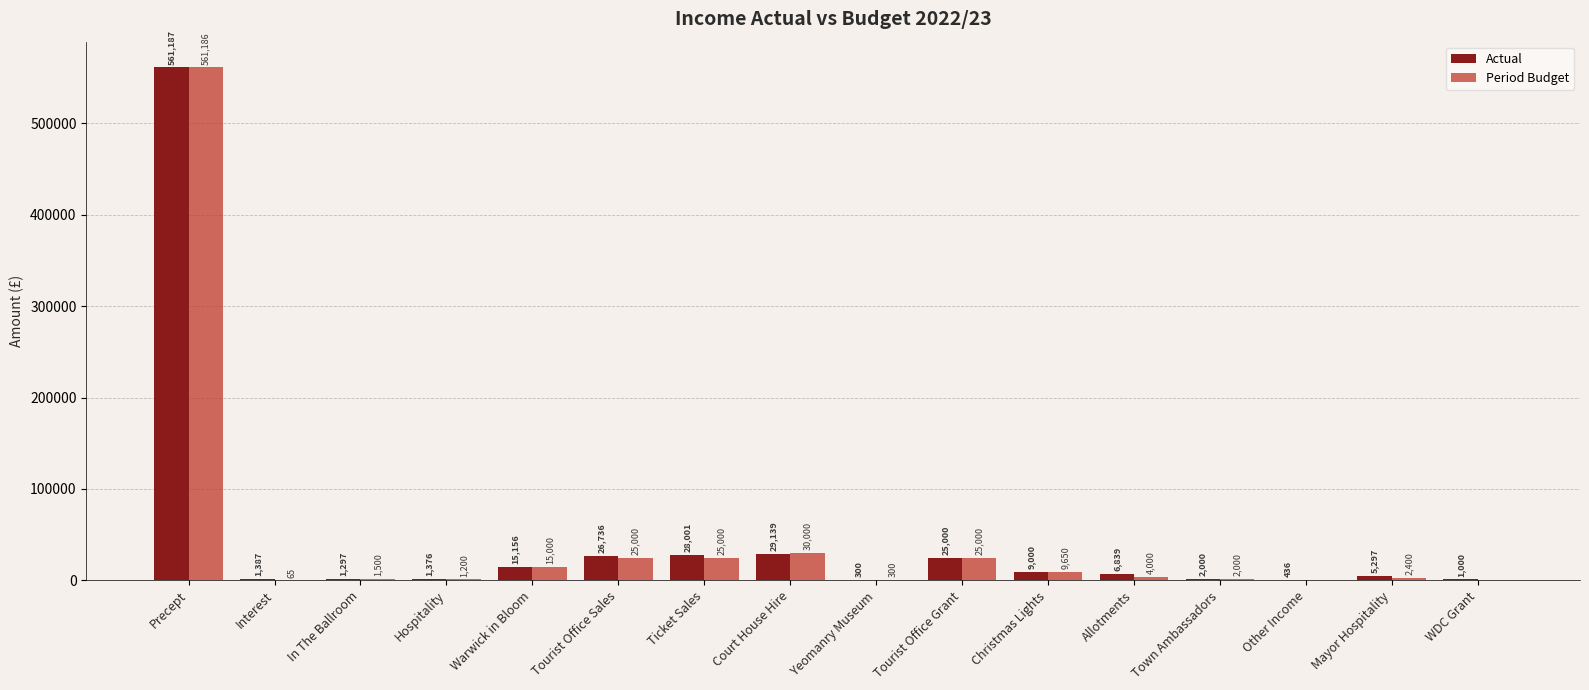

Which series has the largest total across all categories?

Actual